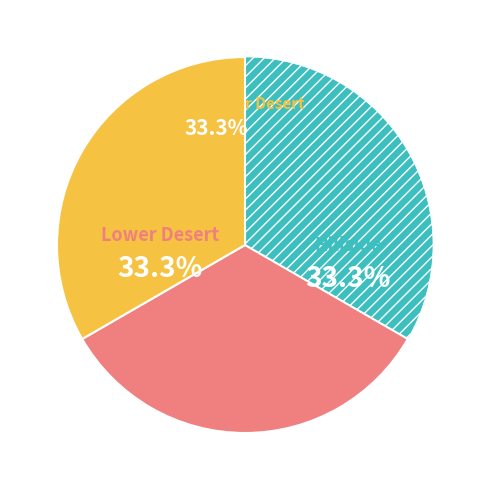

Is there any slice that represents more than half of the pie?

No